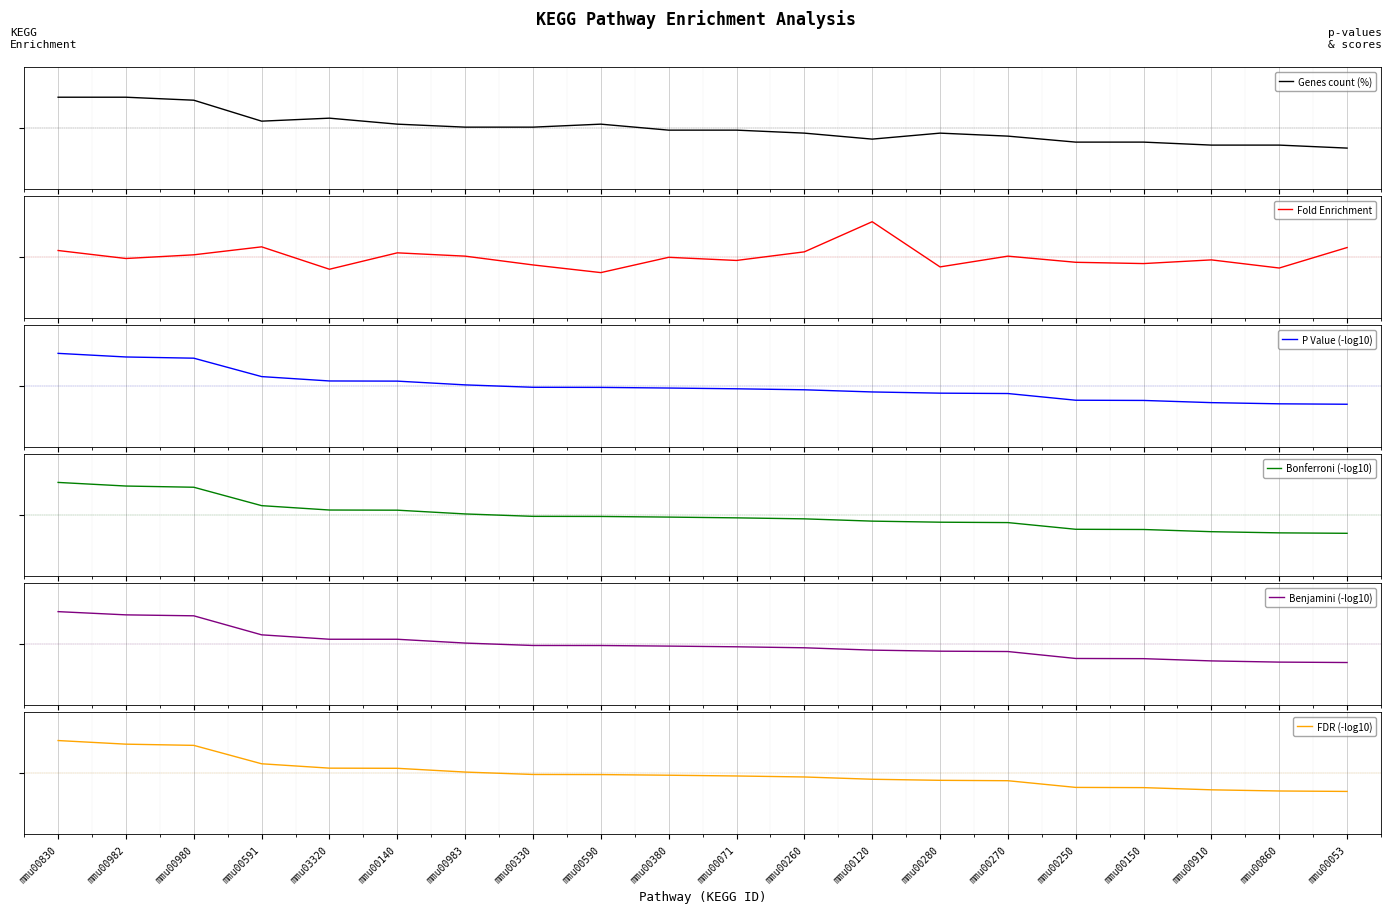

Is the value of Genes count (%) at mmu00250 greater than the value of Benjamini (-log10) at mmu00830?

No